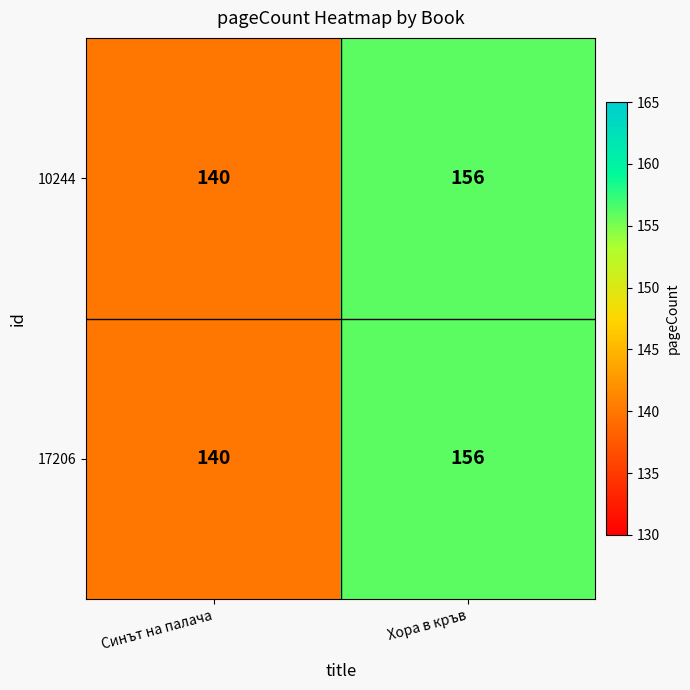

Is it true that 10244 equals 244 at Синът на палача?

False